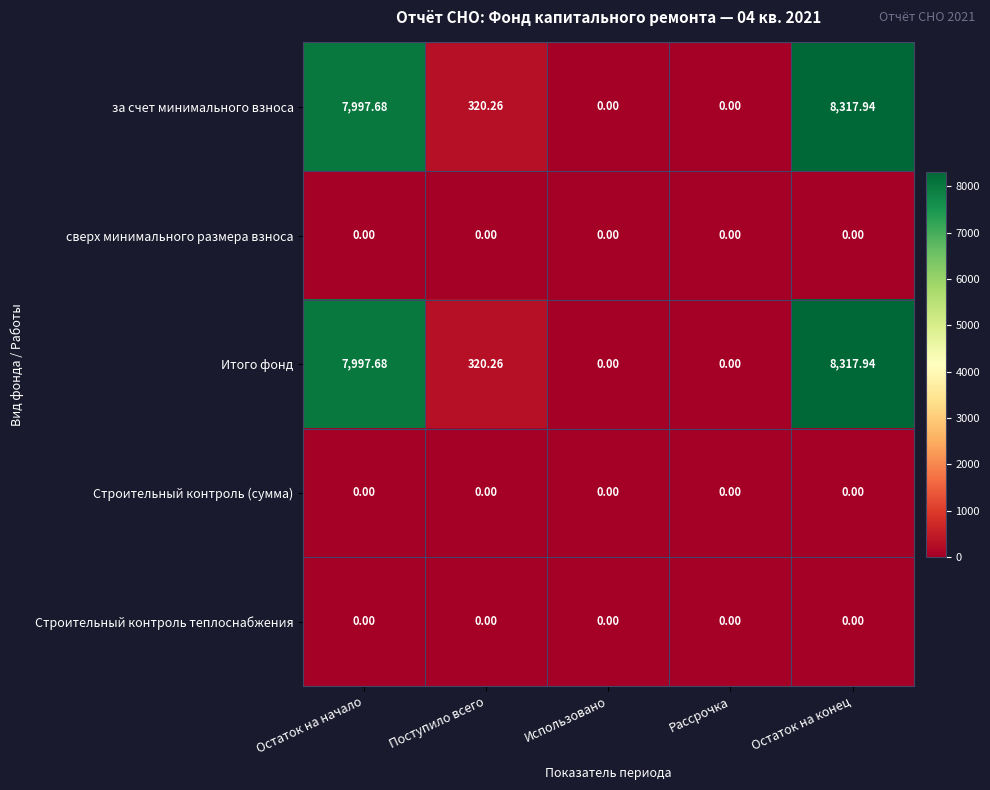

Is the value of Строительный контроль (сумма) at Рассрочка greater than the value of Итого фонд at Остаток на начало?

No